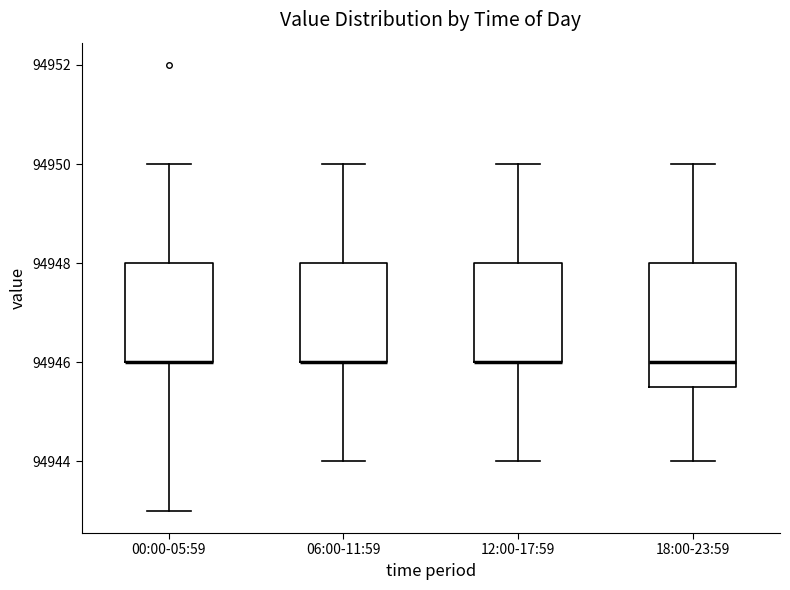

Reading left to right, read every box against the y-axis: the position of its median line, the range the box covers, and the ends of its whiskers. The values are not printed on the chart, so give them approximately, as read against the axis.

00:00-05:59: median 94946.0 (drawn on the box's lower edge), box 94946.0 to 94948.0, whiskers 94943.0 to 94950.0
06:00-11:59: median 94946.0 (drawn on the box's lower edge), box 94946.0 to 94948.0, whiskers 94944.0 to 94950.0
12:00-17:59: median 94946.0 (drawn on the box's lower edge), box 94946.0 to 94948.0, whiskers 94944.0 to 94950.0
18:00-23:59: median 94946.0, box 94945.6 to 94948.0, whiskers 94944.0 to 94950.0